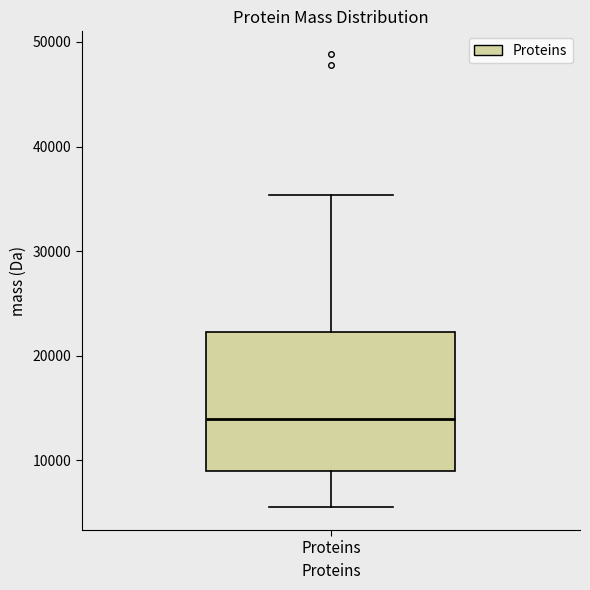

Where does the upper whisker of the box for Proteins end on the y-axis? The values are not printed on the chart, so give them approximately, as read against the axis.

35000